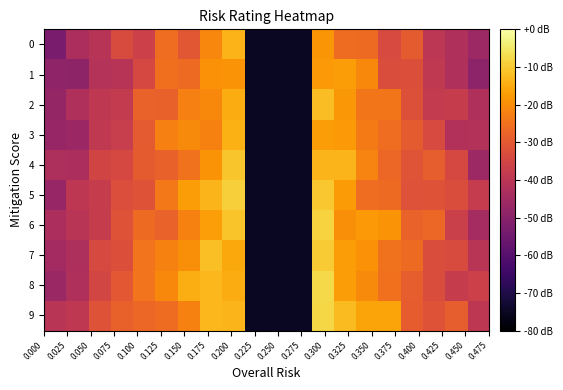

List the series in order of their peak value, lowest first.

1, 3, 0, 2, 4, 7, 5, 6, 9, 8